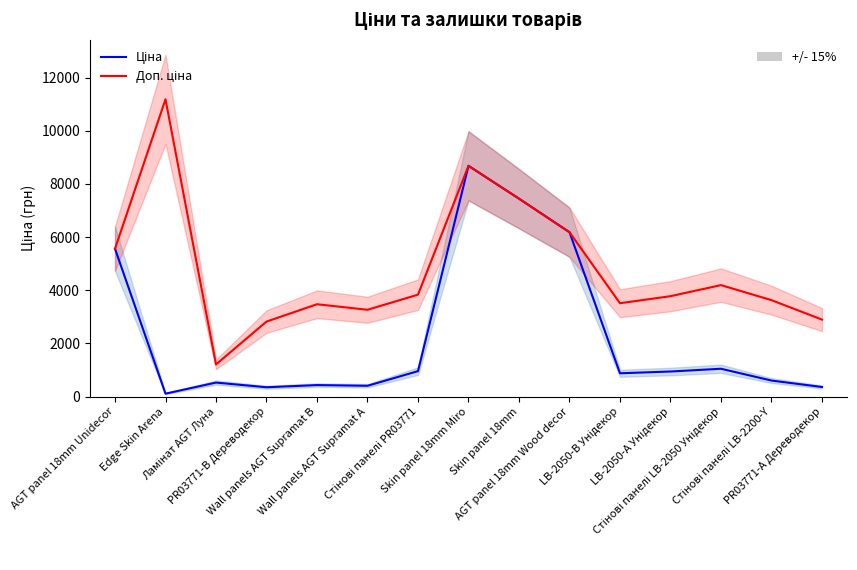

Reading left to right, extract all data points from this chart.

Ціна: AGT panel 18mm Unidecor=5560.3	Edge Skin Arena=111.8	Ламінат AGT Луна=528.2	PR03771-B Дереводекор=352.6	Wall panels AGT Supramat B=434.3	Wall panels AGT Supramat A=408.2	Стінові панелі PR03771=958.4	Skin panel 18mm Miro=8679.5	Skin panel 18mm=7444.6	AGT panel 18mm Wood decor=6182.6	LB-2050-В Унідекор=878.0	LB-2050-А Унідекор=944.2	Стінові панелі LB-2050 Унідекор=1048.4	Стінові панелі LB-2200-Y=604.6	PR03771-А Дереводекор=362.1
Доп. ціна: AGT panel 18mm Unidecor=5560.3	Edge Skin Arena=11182.0	Ламінат AGT Луна=1210.7	PR03771-B Дереводекор=2821.2	Wall panels AGT Supramat B=3474.1	Wall panels AGT Supramat A=3265.8	Стінові панелі PR03771=3833.8	Skin panel 18mm Miro=8679.5	Skin panel 18mm=7444.6	AGT panel 18mm Wood decor=6182.6	LB-2050-В Унідекор=3511.9	LB-2050-А Унідекор=3777.0	Стінові панелі LB-2050 Унідекор=4193.5	Стінові панелі LB-2200-Y=3627.9	PR03771-А Дереводекор=2896.6